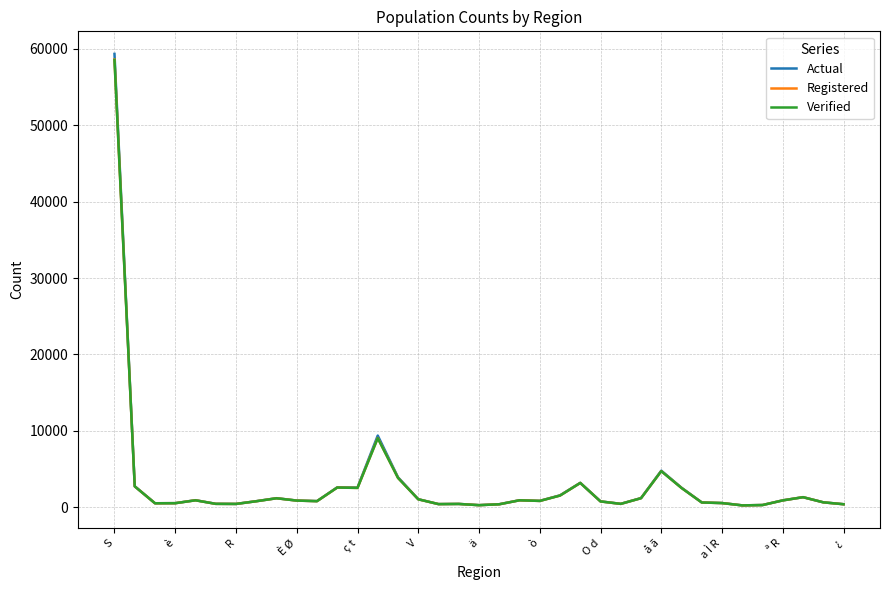

What is the difference between the maximum and minimum values in the Registered series?

58392